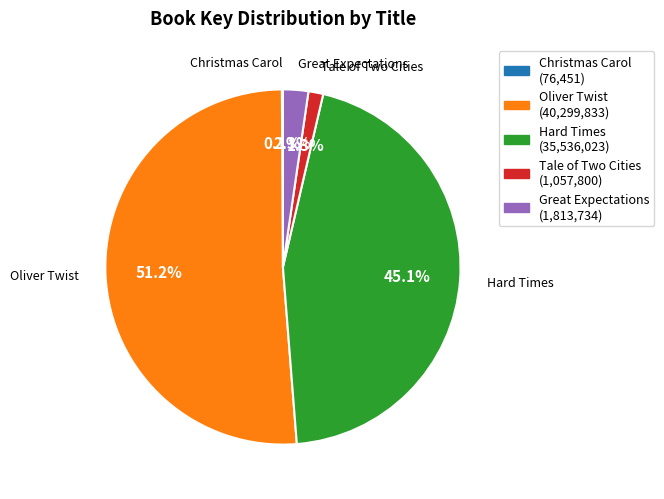

Which slice is the largest?

Oliver Twist